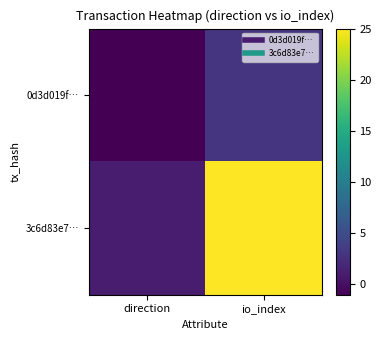

What is the greatest value displayed?

25